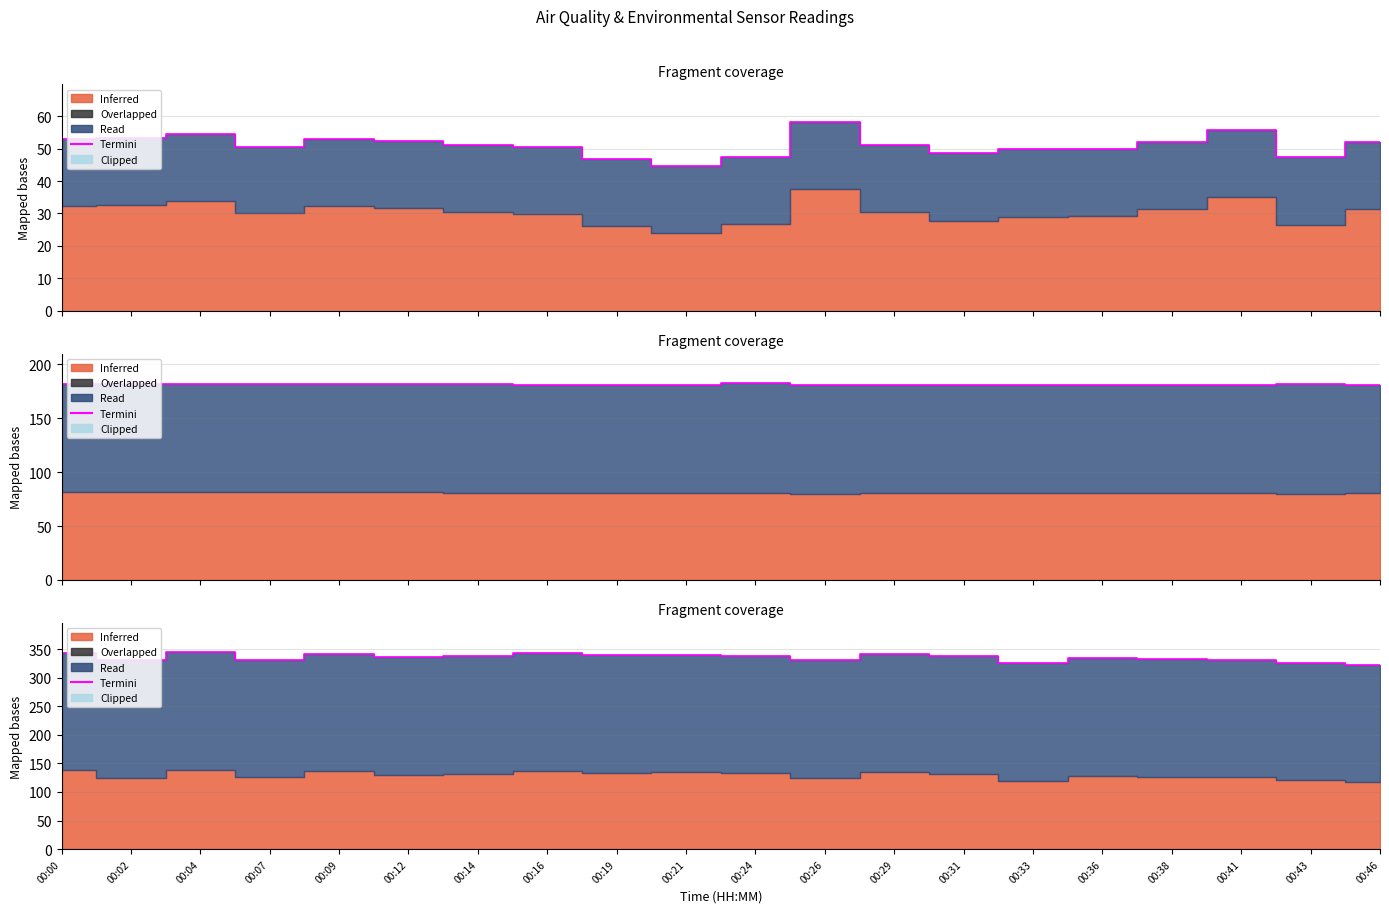

What is the average value?

335.2